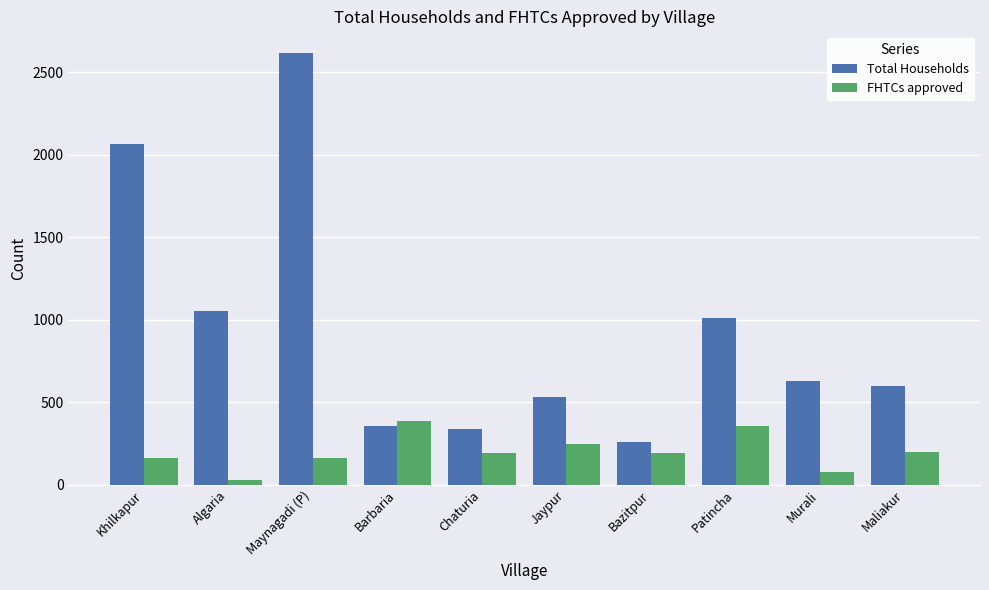

The FHTCs approved series shows 255 at Khilkapur. True or false?

False